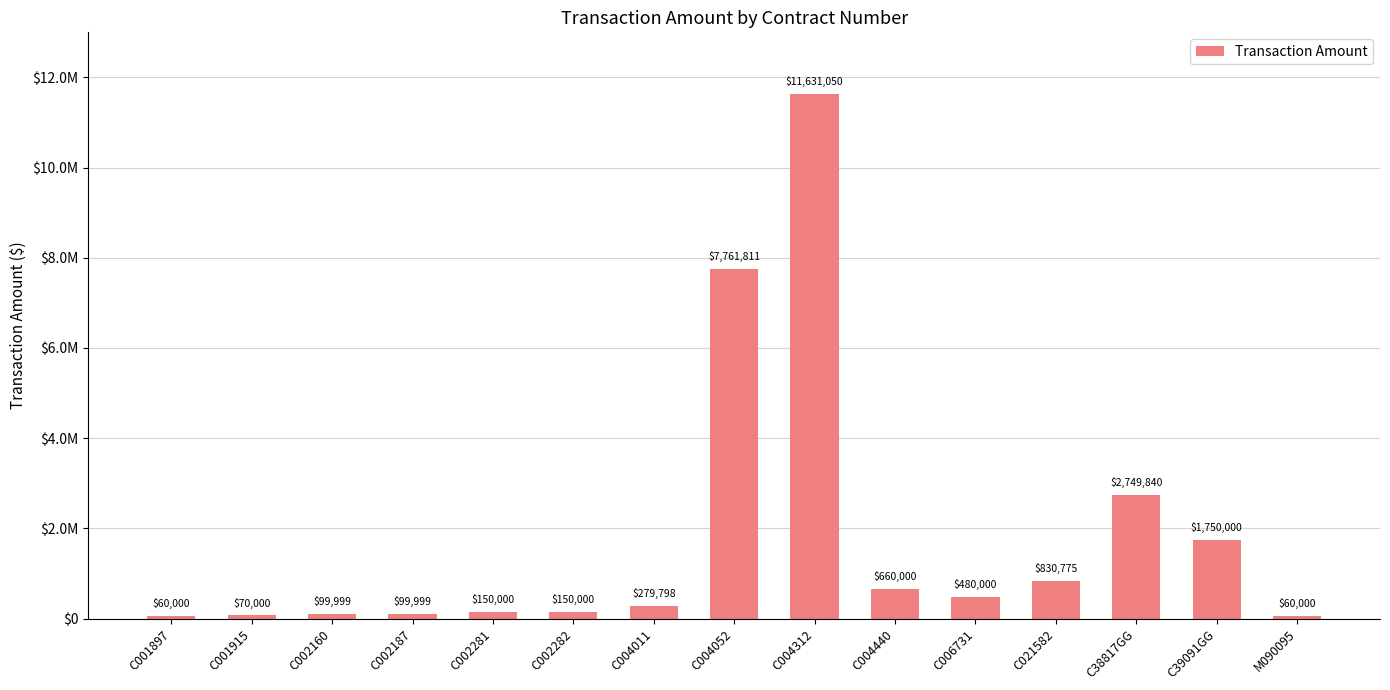

Which has a higher value, C002187 or C021582?

C021582